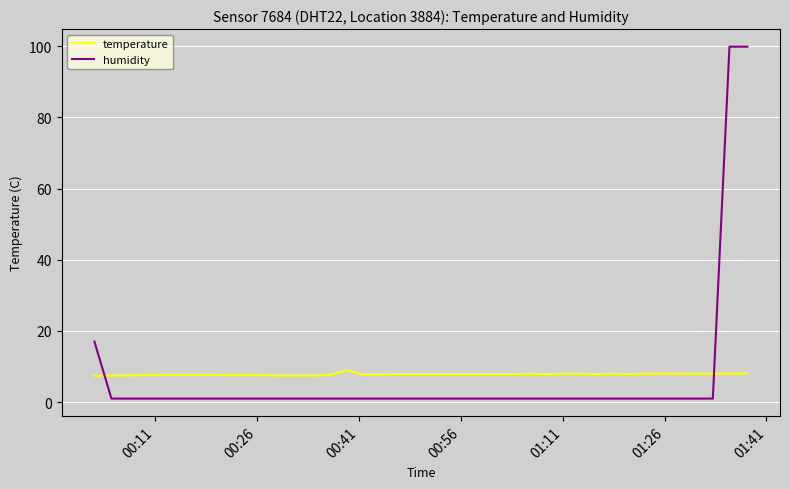

What is the maximum value for temperature?

9.0